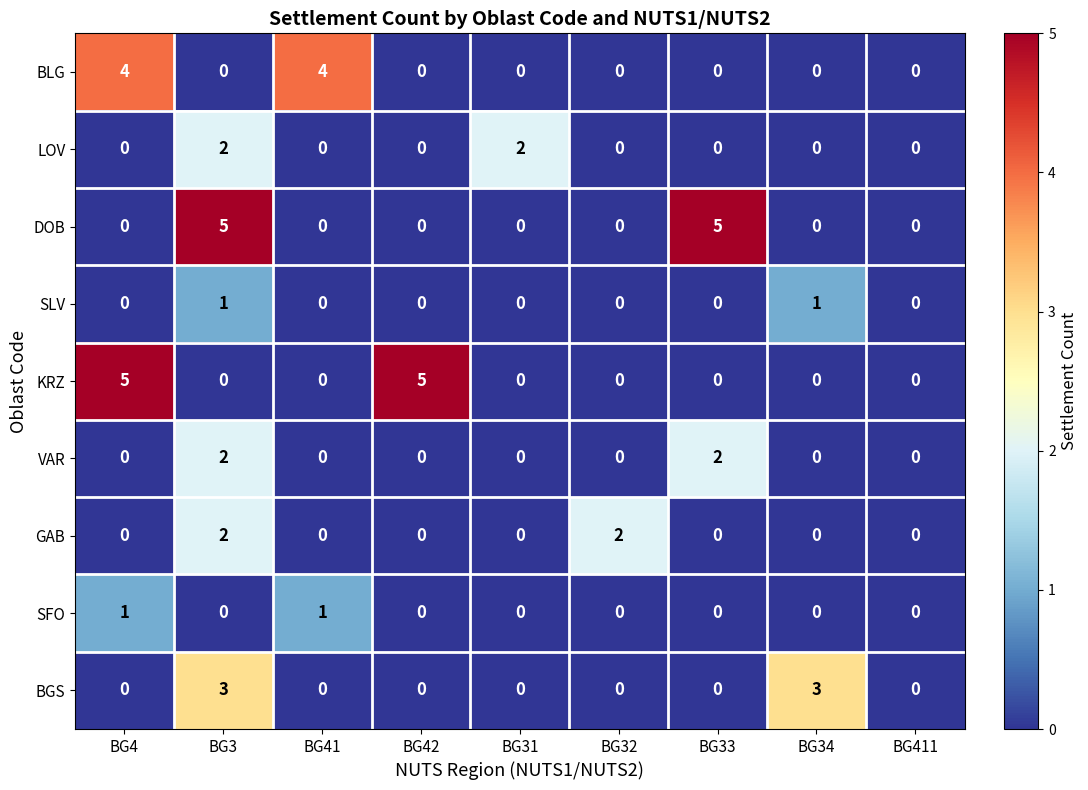

What is the difference between the second highest and minimum values in the BLG series?

4